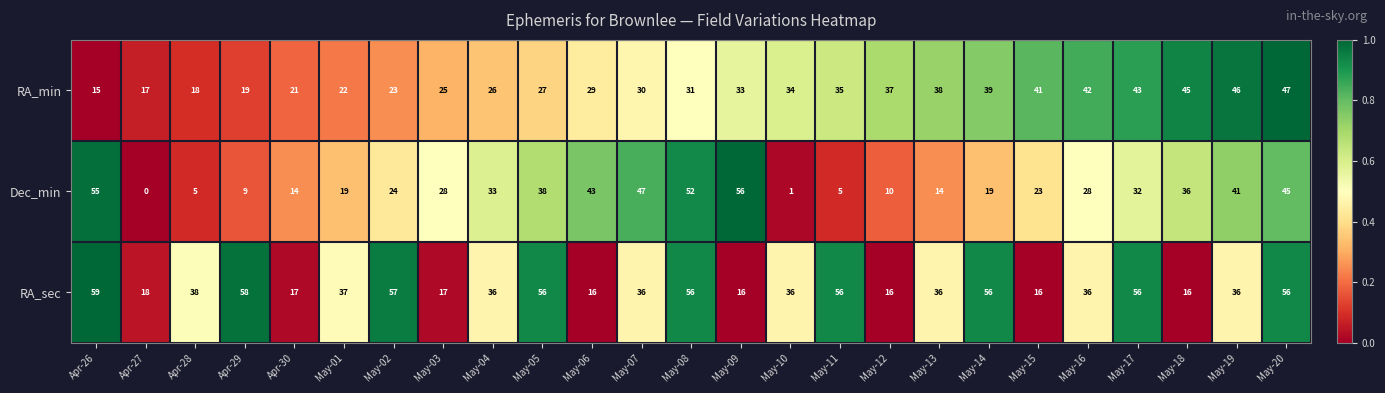

True or false: Dec_min has a value of 50 at May-04.

False